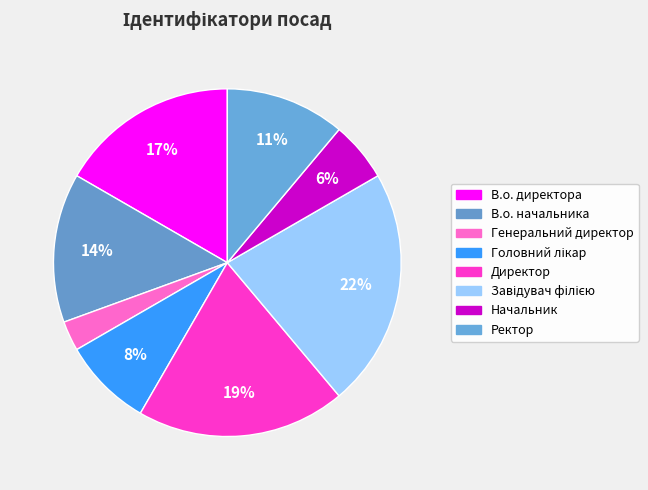

Is it true that Генеральний директор is 17% of the pie?

False